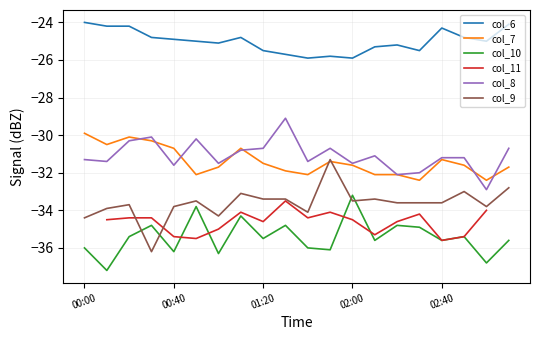

Which series has the largest total across all categories?

col_6